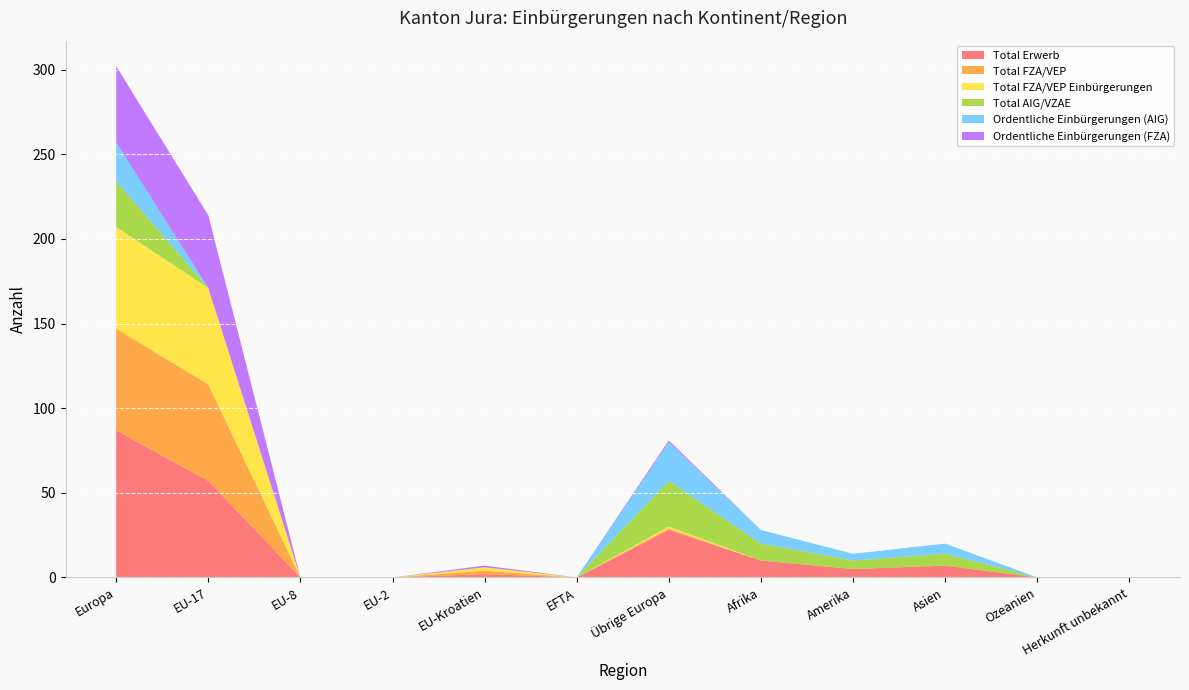

Reading left to right, transcribe all the data shown in this chart.

Total Erwerb: Europa=87	EU-17=57	EU-8=0	EU-2=0	EU-Kroatien=2	EFTA=0	Übrige Europa=28	Afrika=10	Amerika=5	Asien=7	Ozeanien=0	Herkunft unbekannt=0
Total FZA/VEP: Europa=60	EU-17=57	EU-8=0	EU-2=0	EU-Kroatien=2	EFTA=0	Übrige Europa=1	Afrika=0	Amerika=0	Asien=0	Ozeanien=0	Herkunft unbekannt=0
Total FZA/VEP Einbürgerungen: Europa=60	EU-17=57	EU-8=0	EU-2=0	EU-Kroatien=2	EFTA=0	Übrige Europa=1	Afrika=0	Amerika=0	Asien=0	Ozeanien=0	Herkunft unbekannt=0
Total AIG/VZAE: Europa=27	EU-17=0	EU-8=0	EU-2=0	EU-Kroatien=0	EFTA=0	Übrige Europa=27	Afrika=10	Amerika=5	Asien=7	Ozeanien=0	Herkunft unbekannt=0
Ordentliche Einbürgerungen (AIG): Europa=23	EU-17=0	EU-8=0	EU-2=0	EU-Kroatien=0	EFTA=0	Übrige Europa=23	Afrika=8	Amerika=4	Asien=6	Ozeanien=0	Herkunft unbekannt=0
Ordentliche Einbürgerungen (FZA): Europa=45	EU-17=43	EU-8=0	EU-2=0	EU-Kroatien=1	EFTA=0	Übrige Europa=1	Afrika=0	Amerika=0	Asien=0	Ozeanien=0	Herkunft unbekannt=0